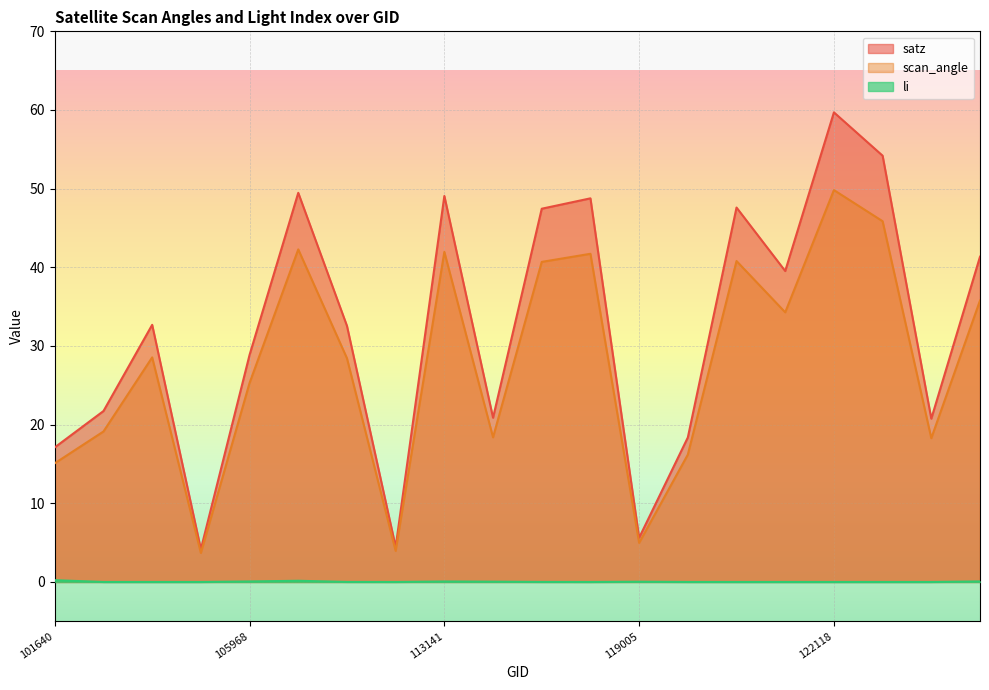

Which series has the widest spread of values?

satz